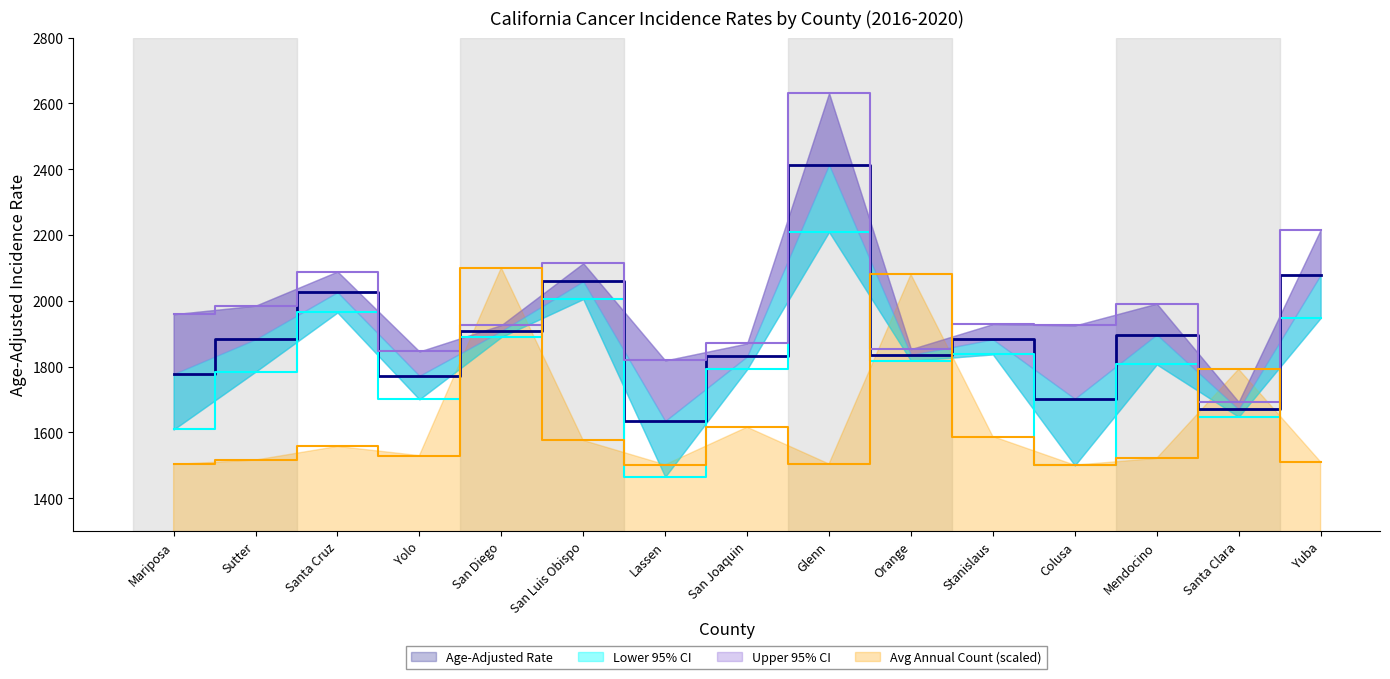

Does the chart display data point markers on the line(s)?

No